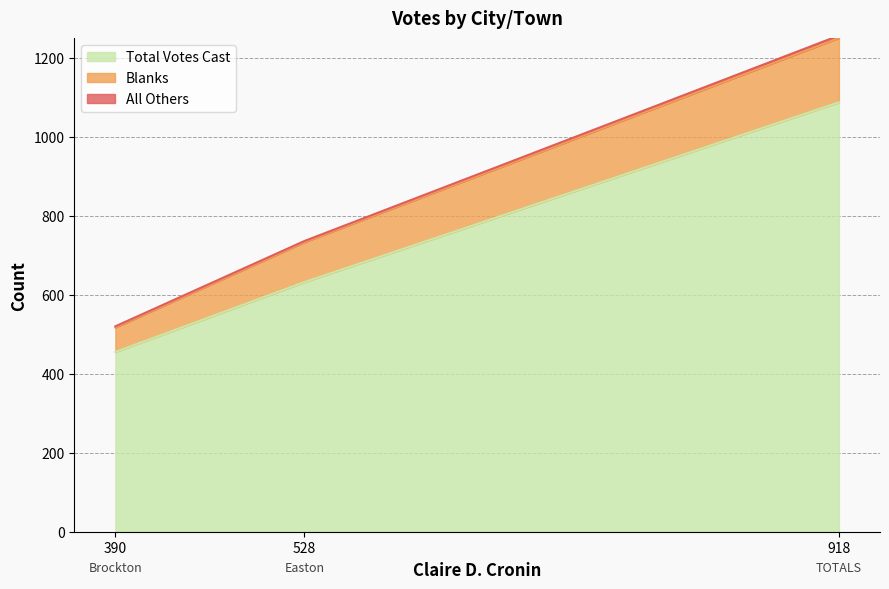

What is the value of the Total Votes Cast point at the 2nd from the left?

632